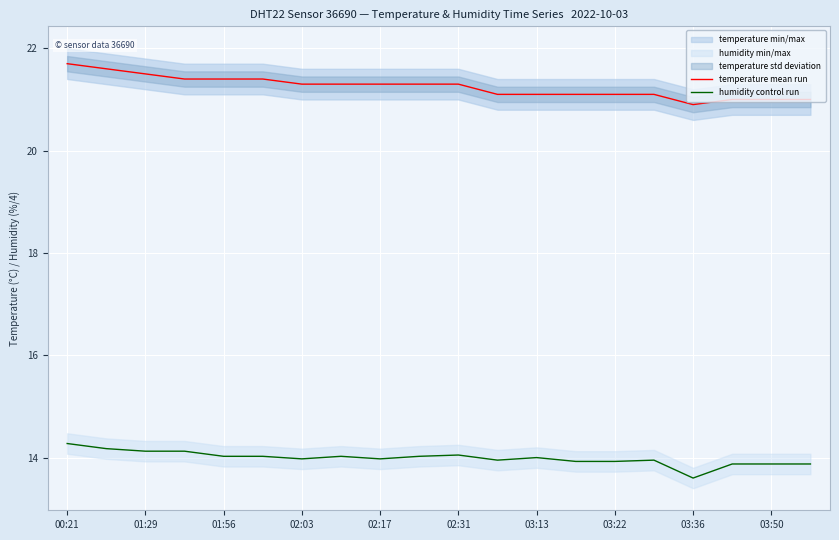

How many interior local valleys does the temperature mean run series have?

1